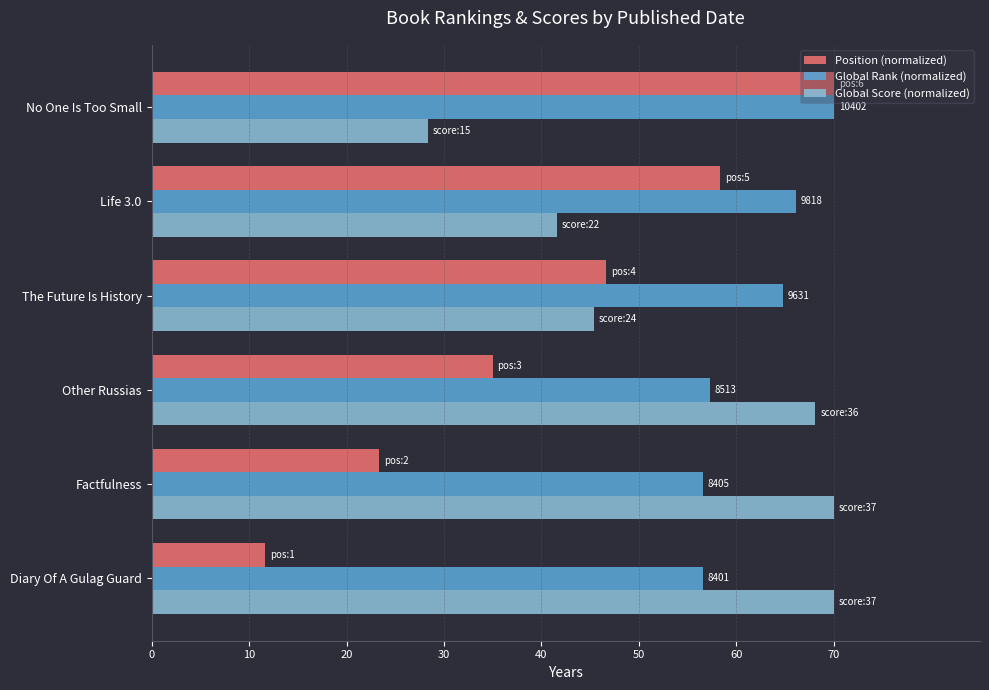

At which label is Global Rank (normalized) closest to 63?

The Future Is History